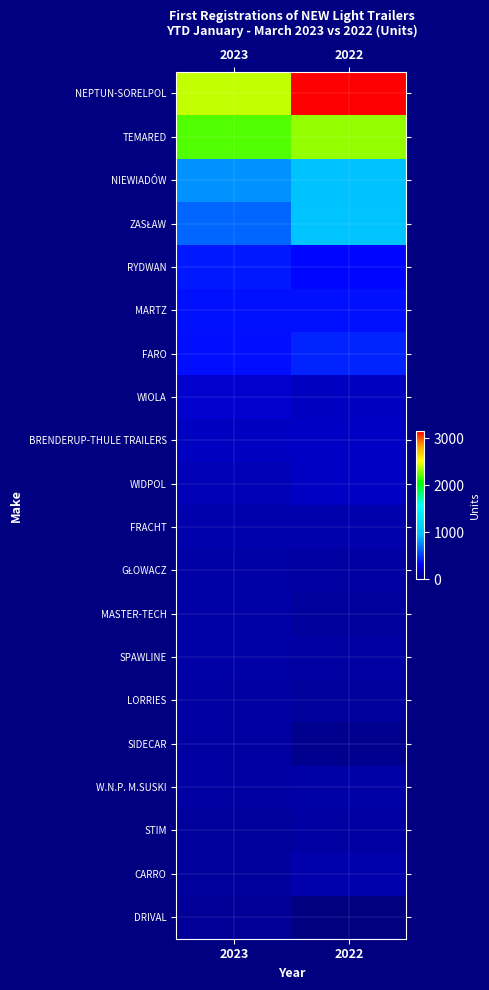

What is the spread (max minus min) of values at 2022?

3148